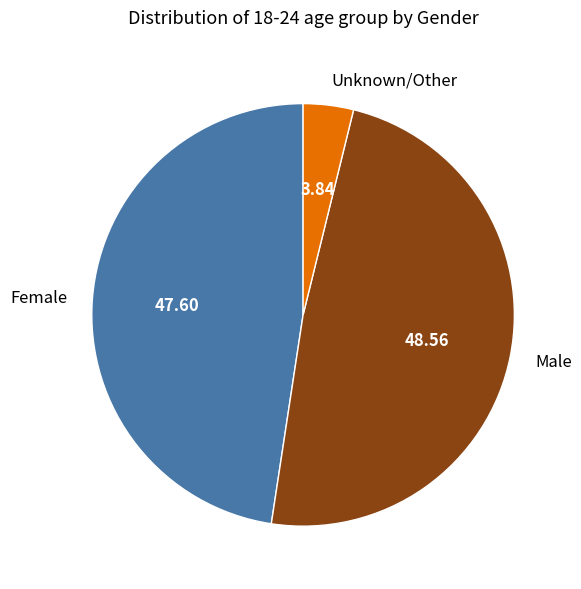

Combined, do Female and Unknown/Other account for over 50%?

Yes